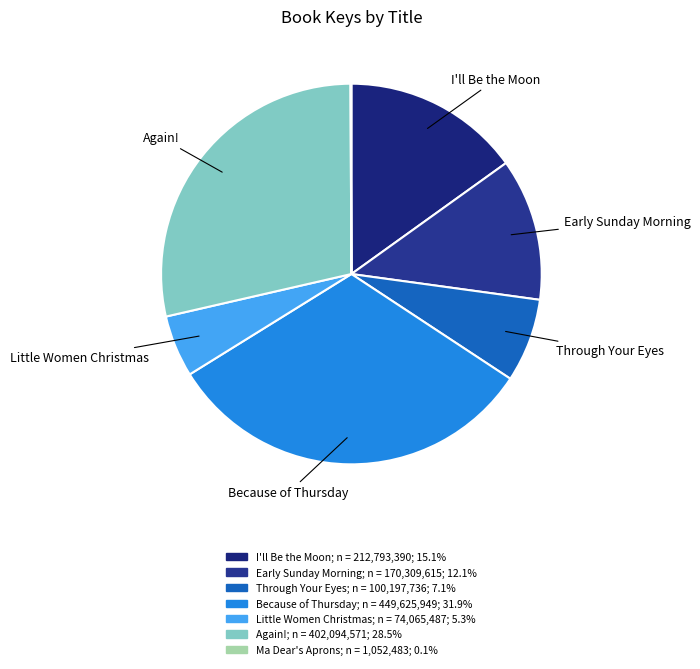

The I'll Be the Moon slice represents 15% of the pie. True or false?

True